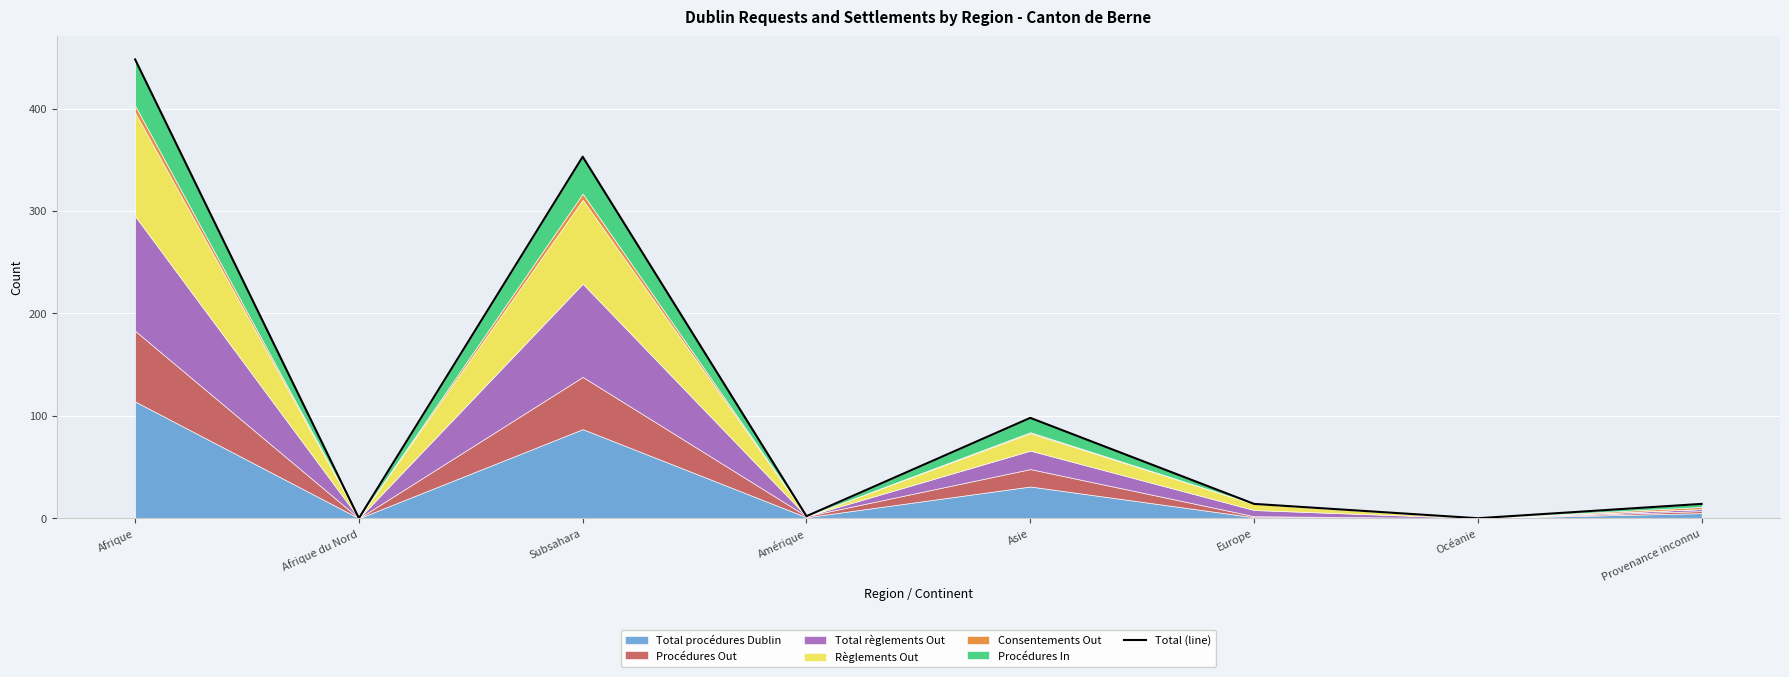

What is the sum of all values?

929